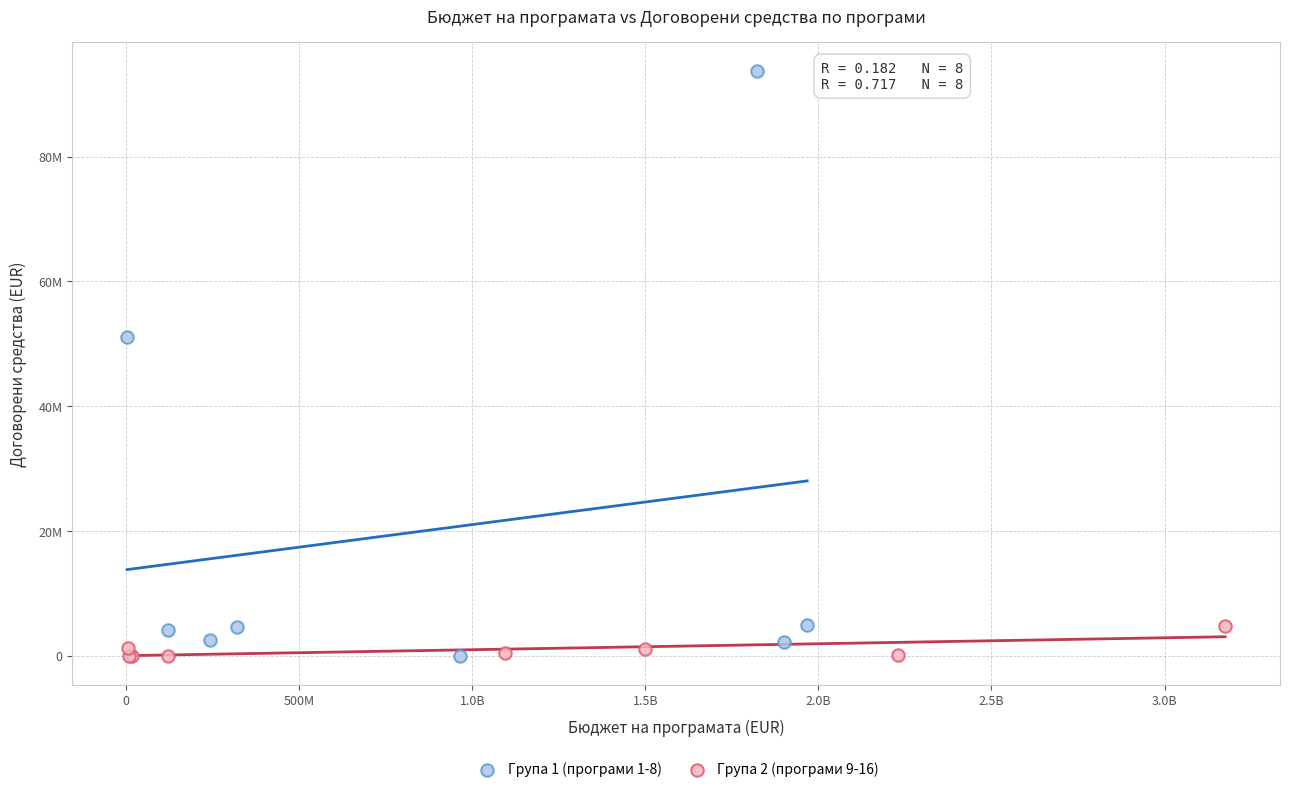

Which series has the largest Y range (max minus min)?

Група 1 (програми 1-8)